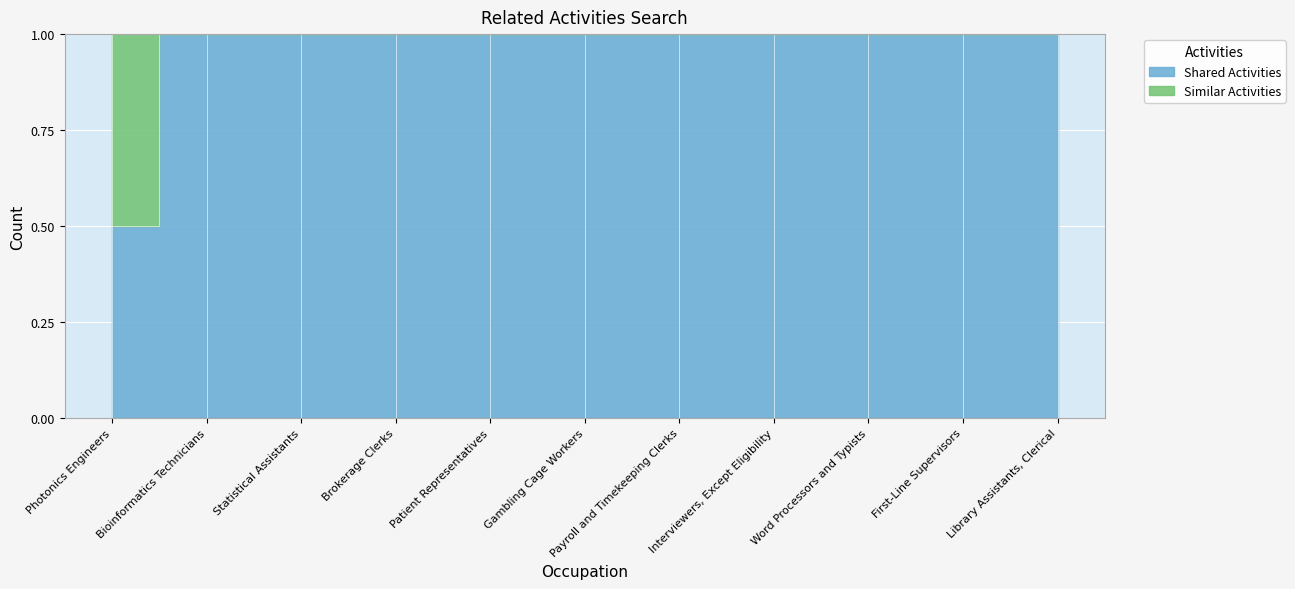

What is the label of the 8th point from the left?

Interviewers, Except Eligibility